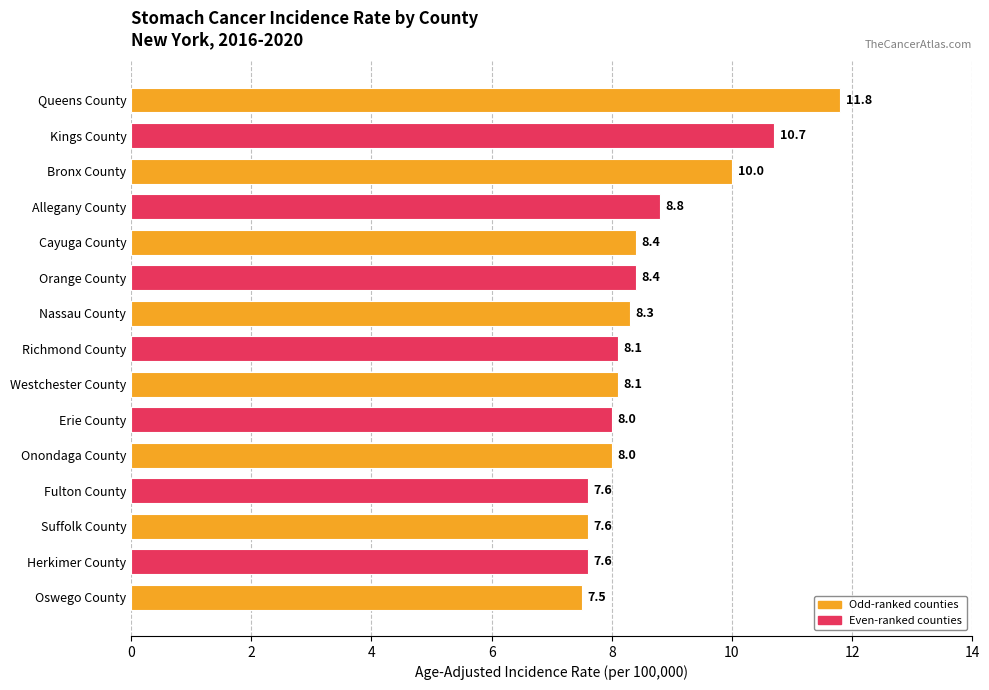

How many values are below 8?

4